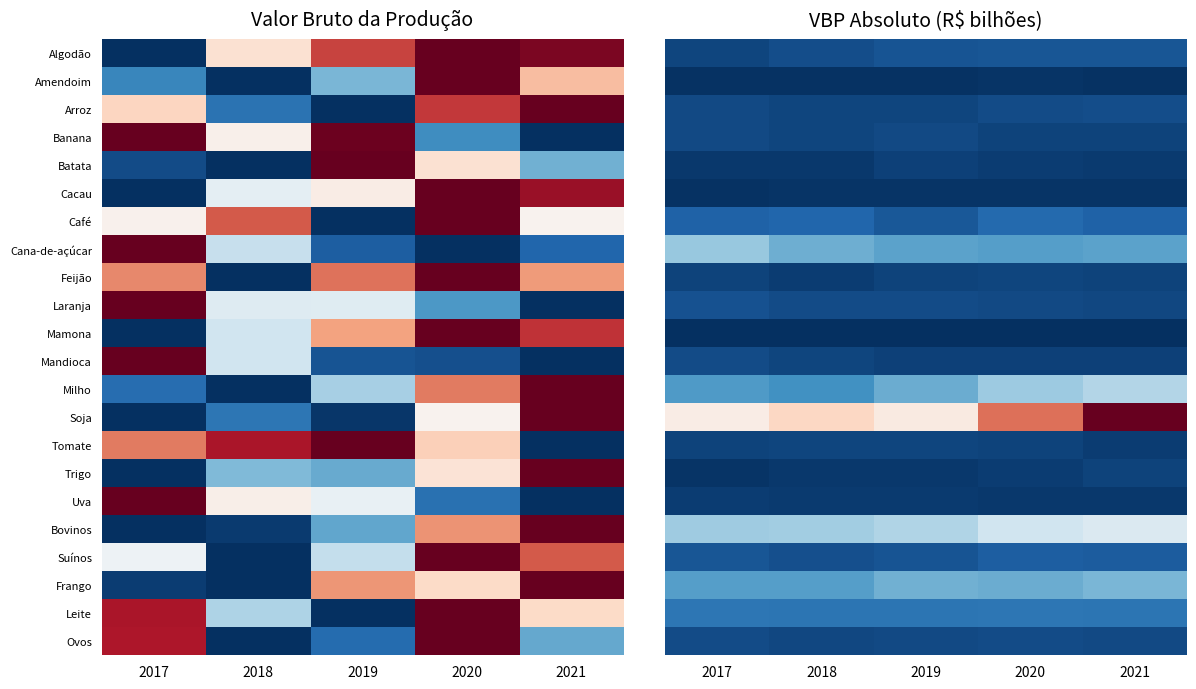

The value of Amendoim at 2021 is 0.9. True or false?

False